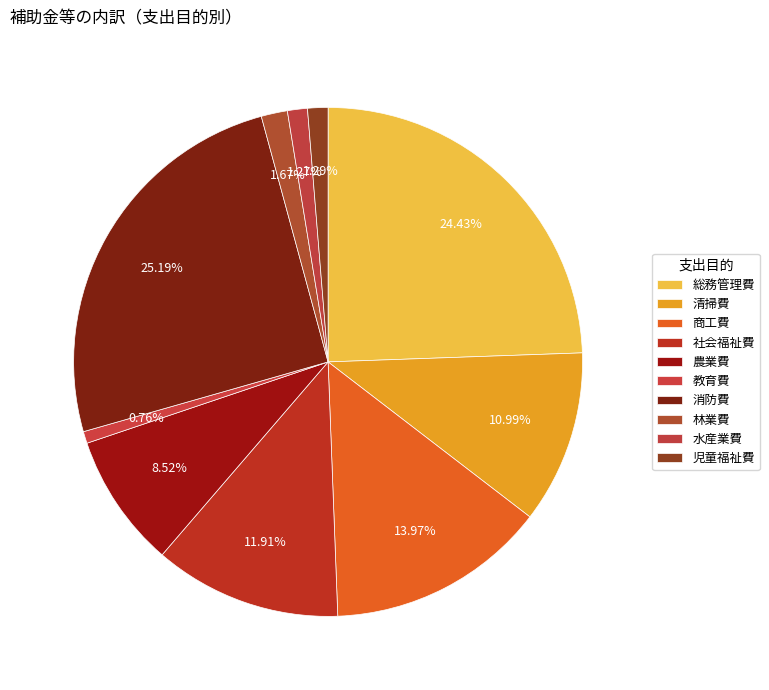

Does 総務管理費 represent more than half of the total?

No